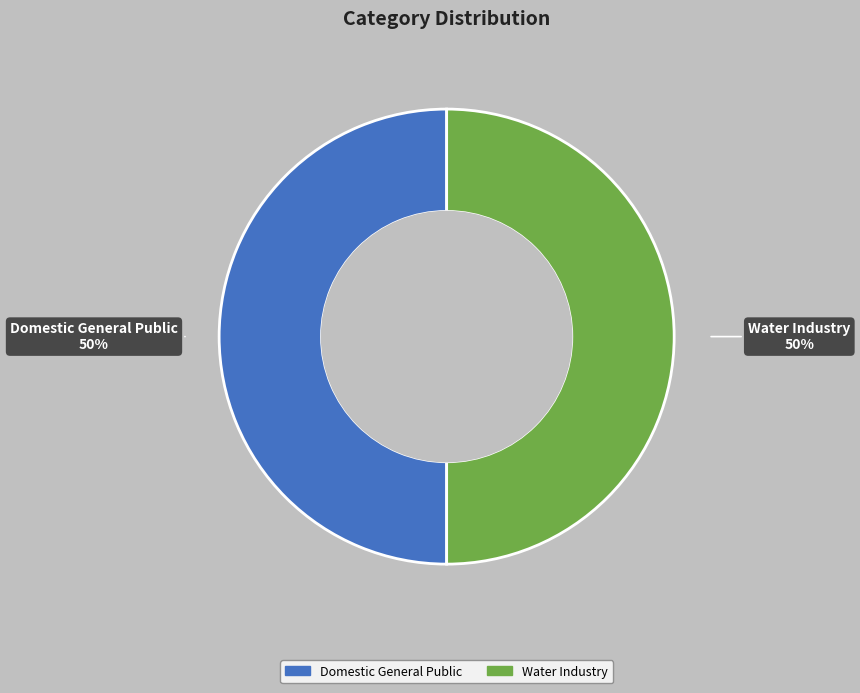

Combined, do Water Industry and Domestic General Public account for over 50%?

Yes